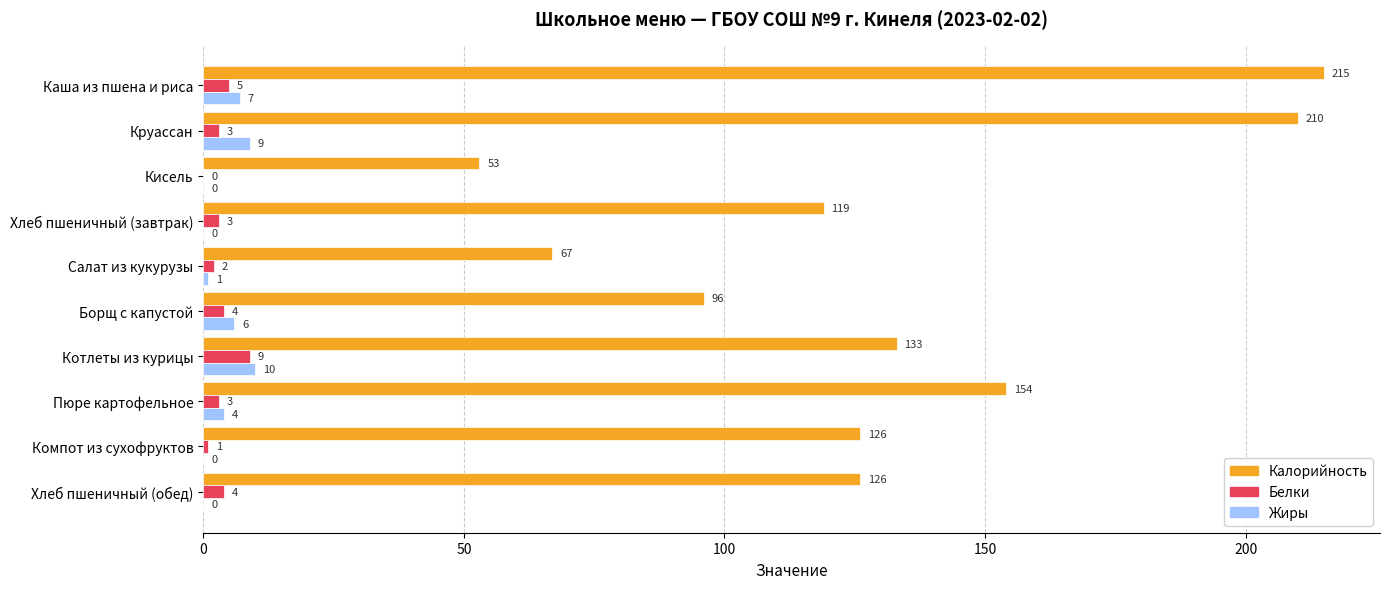

What is the greatest value displayed?

215